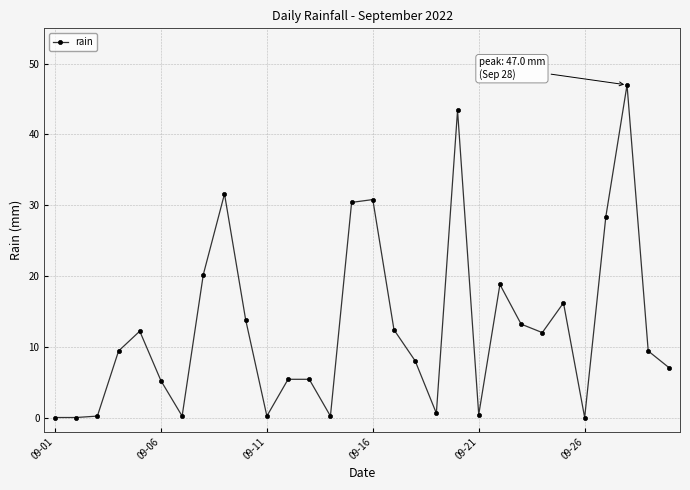

What is the greatest value displayed?

47.0